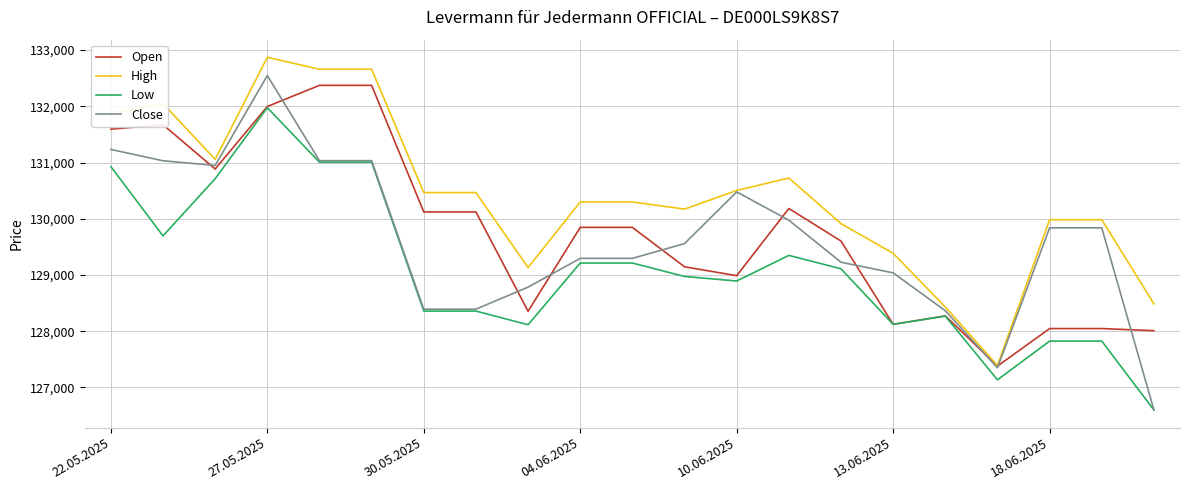

Which series has the largest total across all categories?

High